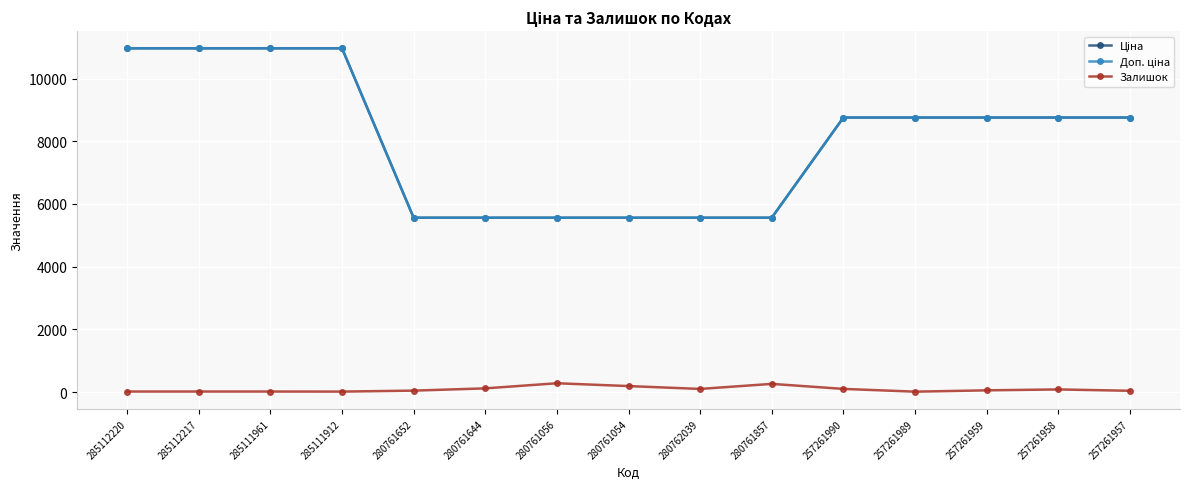

Reading left to right, extract all data points from this chart.

Ціна: 285112220=10964.4	285112217=10964.4	285111961=10964.4	285111912=10964.4	280761652=5560.3	280761644=5560.3	280761056=5560.3	280761054=5560.3	280762039=5560.3	280761857=5560.3	257261990=8755.5	257261989=8755.5	257261959=8755.5	257261958=8755.5	257261957=8755.5
Доп. ціна: 285112220=10964.4	285112217=10964.4	285111961=10964.4	285111912=10964.4	280761652=5560.3	280761644=5560.3	280761056=5560.3	280761054=5560.3	280762039=5560.3	280761857=5560.3	257261990=8755.5	257261989=8755.5	257261959=8755.5	257261958=8755.5	257261957=8755.5
Залишок: 285112220=17.0	285112217=17.0	285111961=17.0	285111912=15.0	280761652=46.0	280761644=118.0	280761056=281.0	280761054=191.0	280762039=100.0	280761857=261.0	257261990=101.0	257261989=13.0	257261959=55.0	257261958=84.0	257261957=41.0